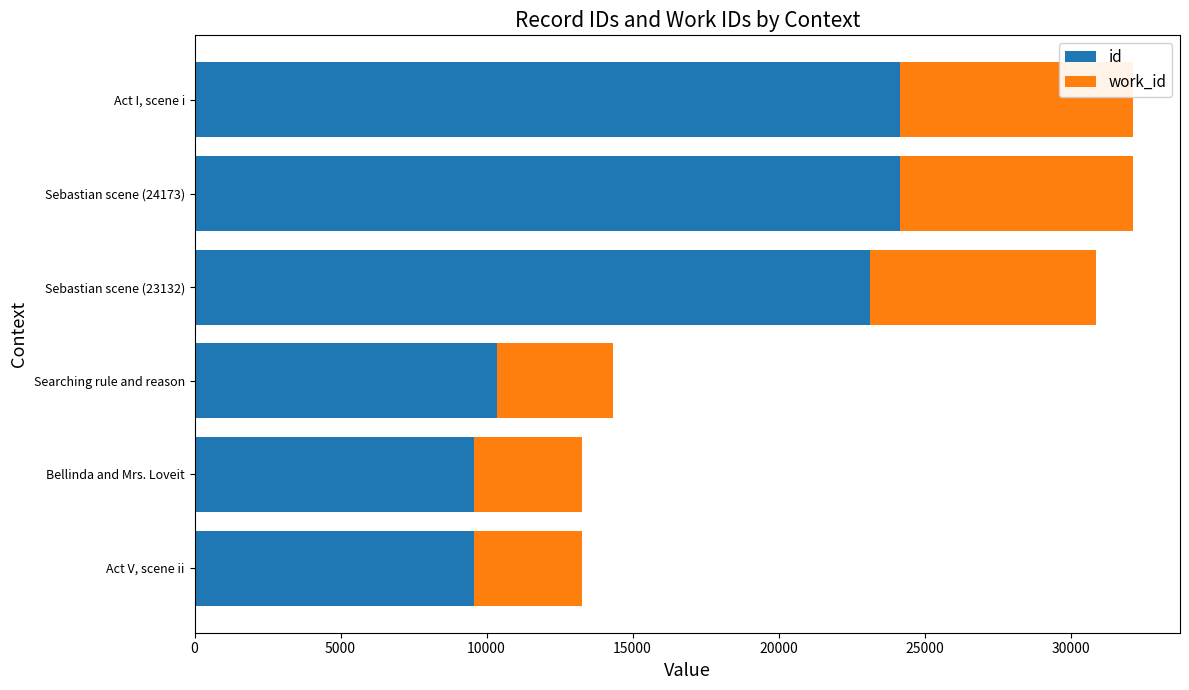

What is the total value across all series at Act I, scene i?

32141